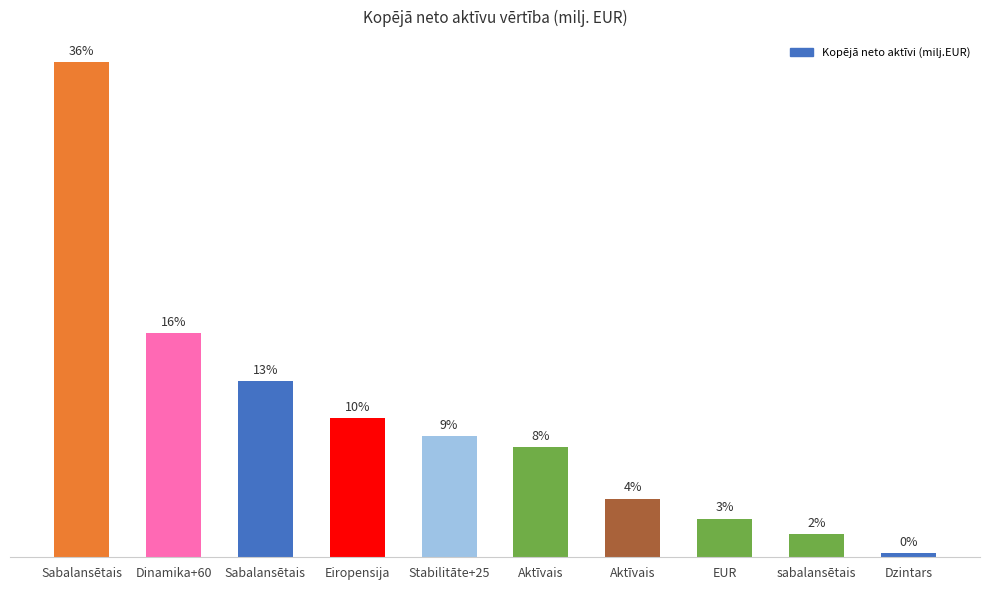

Approximately how many times larger is the value at sabalansētais compared to Sabalansētais?

0.1